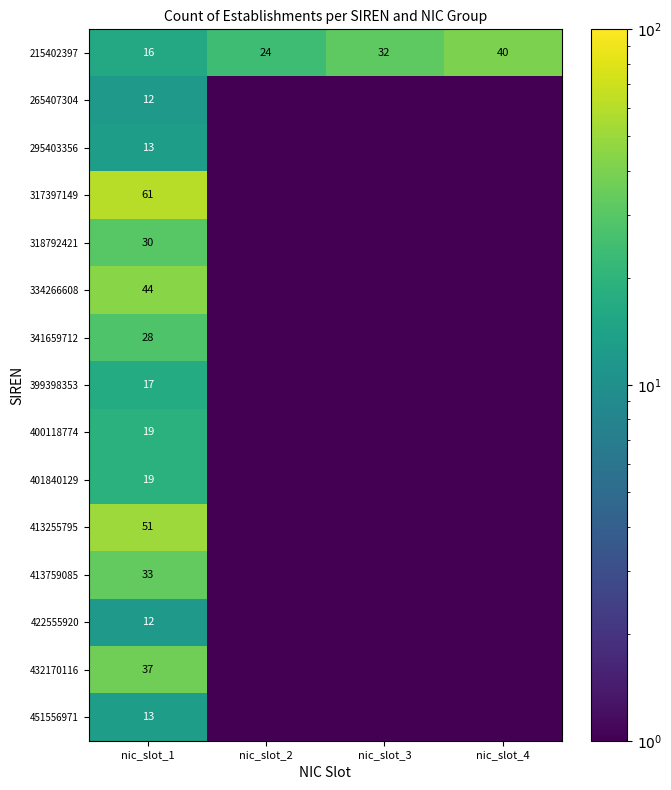

What is the total value across all series at nic_slot_1?

405.0